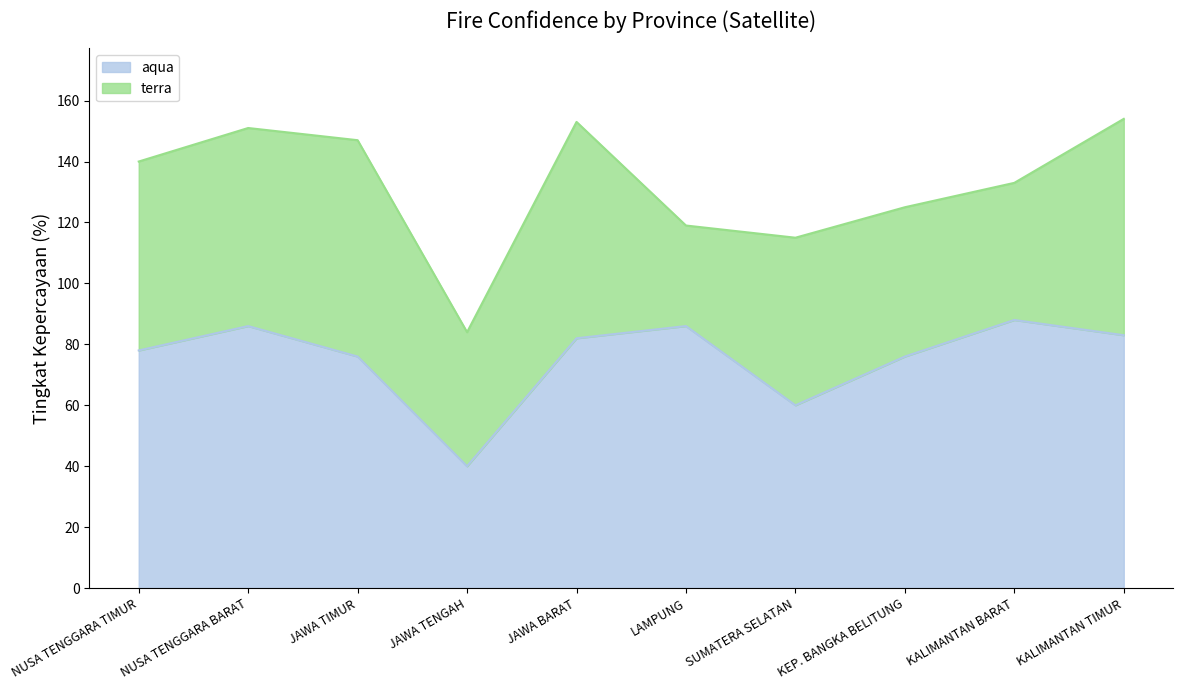

How many values are below 82?

5